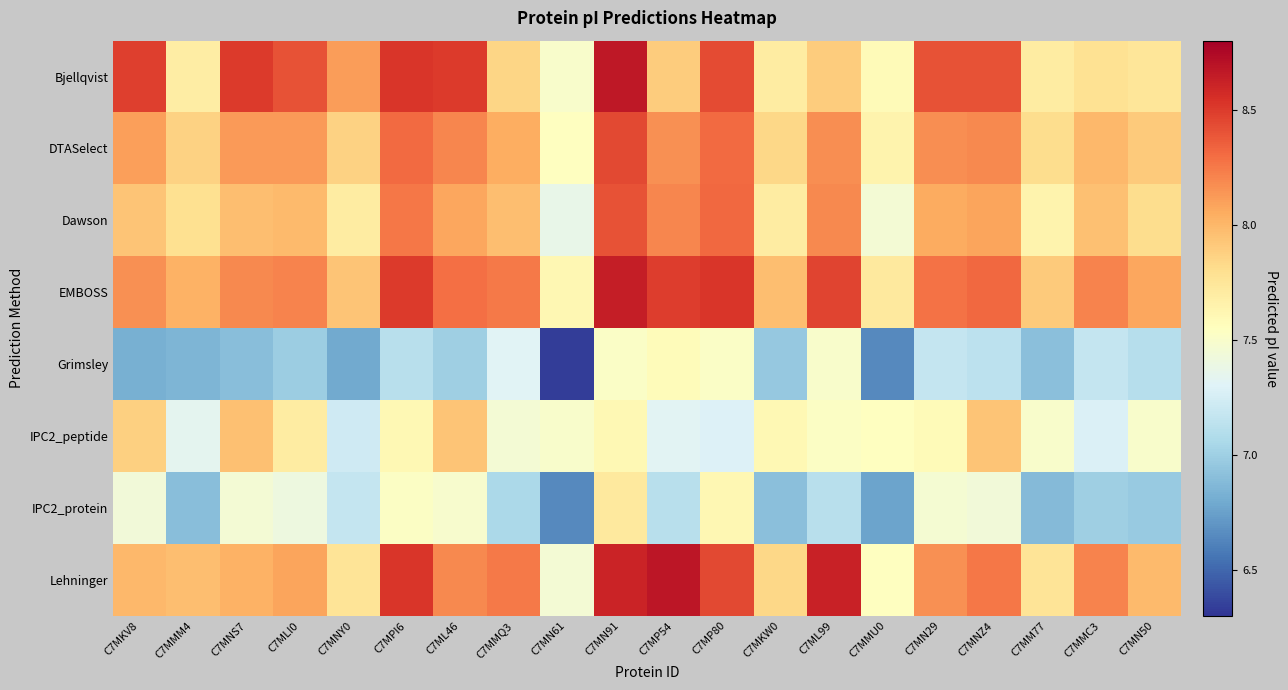

What is the spread (max minus min) of values at C7MKV8?

1.7